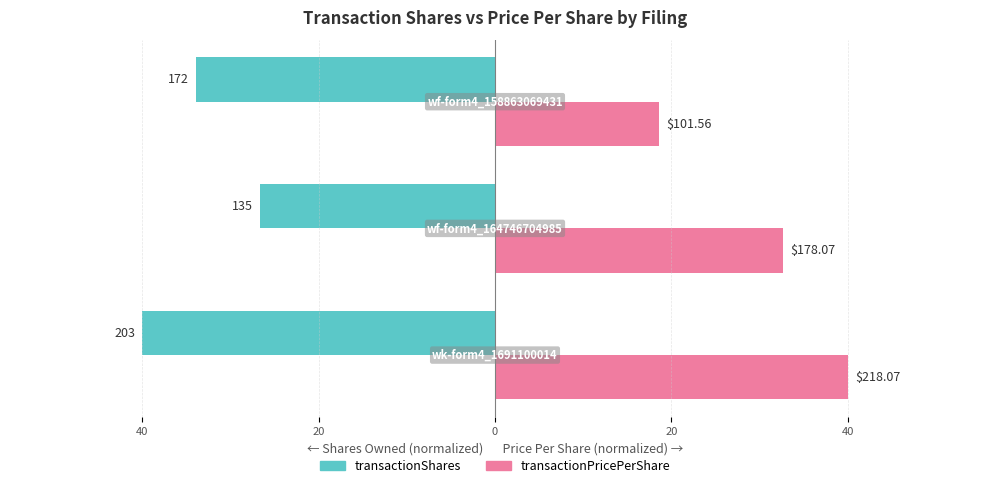

Which series has the largest range (max minus min)?

transactionPricePerShare